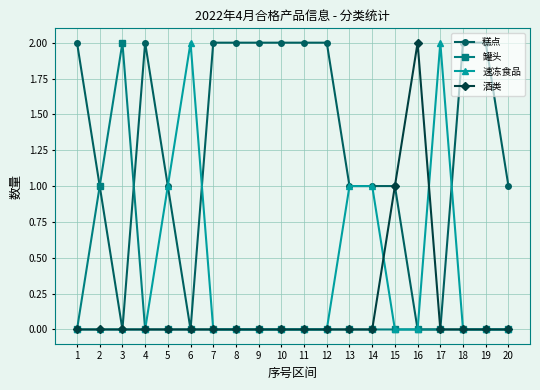

Where is the first local minimum for 糕点?

3